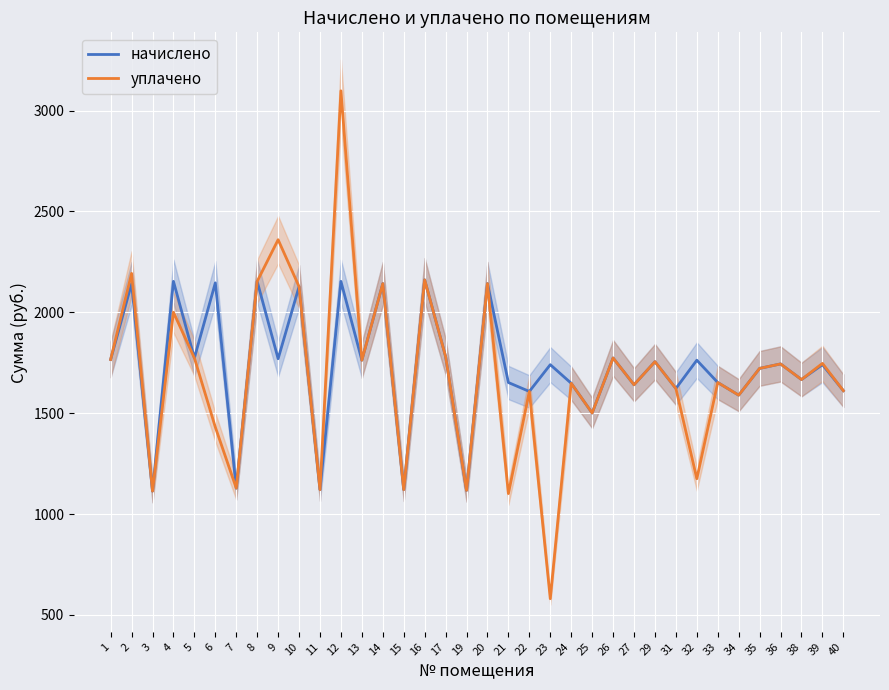

List the labels in order of уплачено value, smallest first.

23, 21, 3, 19, 11, 15, 7, 32, 6, 25, 34, 22, 40, 31, 27, 24, 33, 38, 35, 36, 39, 29, 13, 1, 5, 26, 17, 4, 10, 14, 20, 8, 16, 2, 9, 12